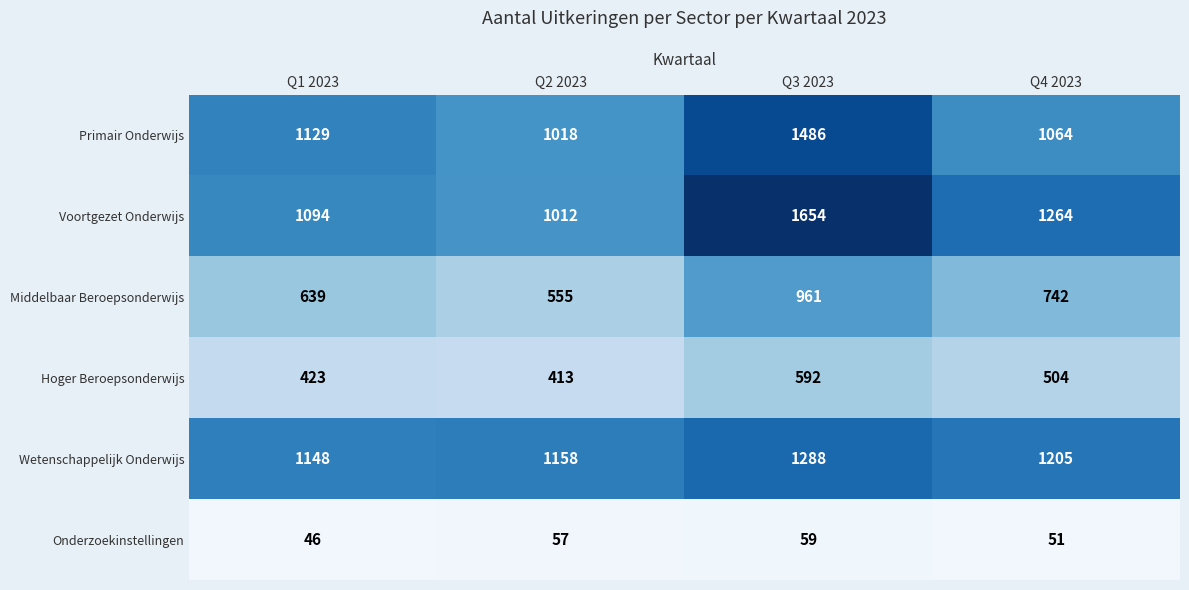

What is the sum of all Wetenschappelijk Onderwijs values?

4799